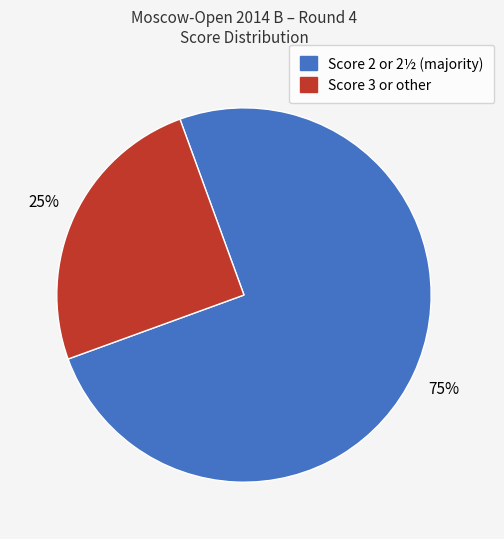

Which has a higher value, Score 3 or other or Score 2 or 2½ (majority)?

Score 2 or 2½ (majority)